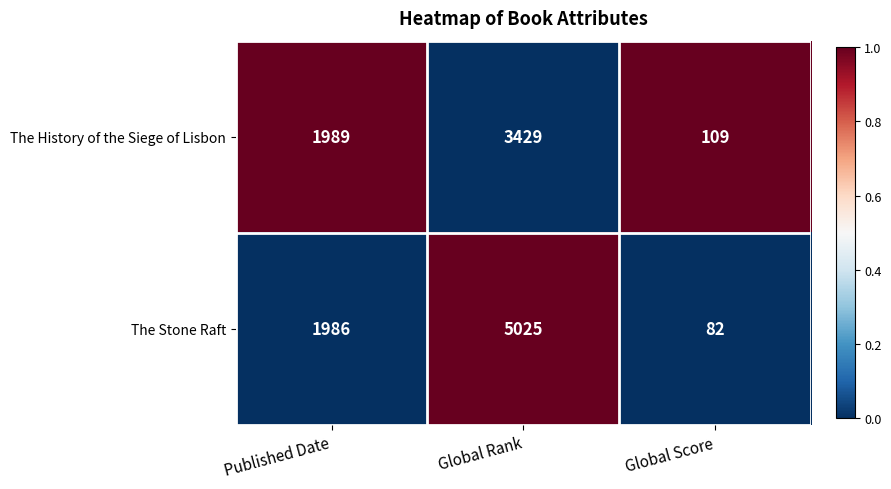

Rank the series at Global Score from highest to lowest value.

The History of the Siege of Lisbon, The Stone Raft